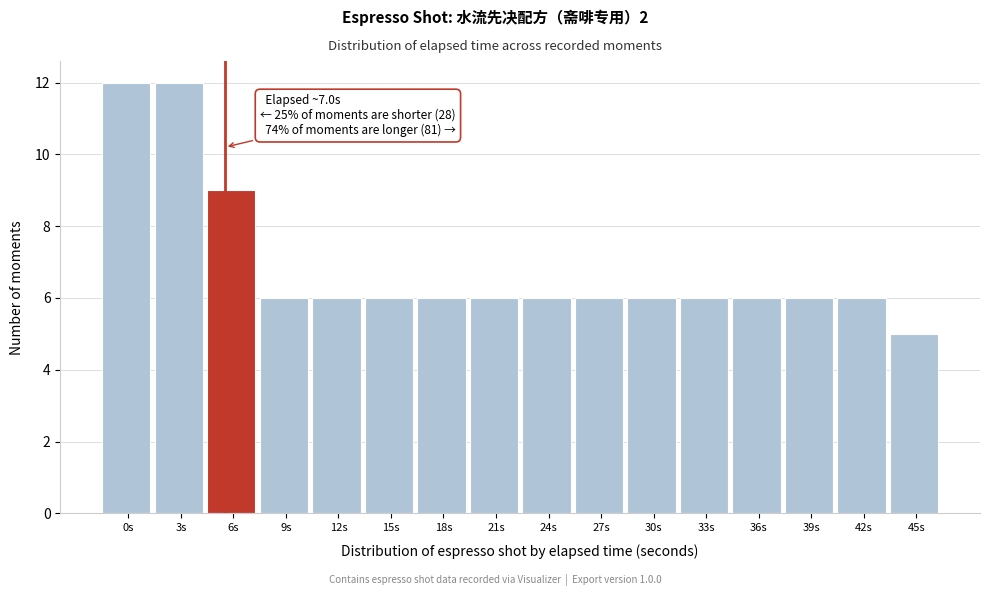

Reading right to left, list all the values displayed in this chart.

5	6	6	6	6	6	6	6	6	6	6	6	6	9	12	12